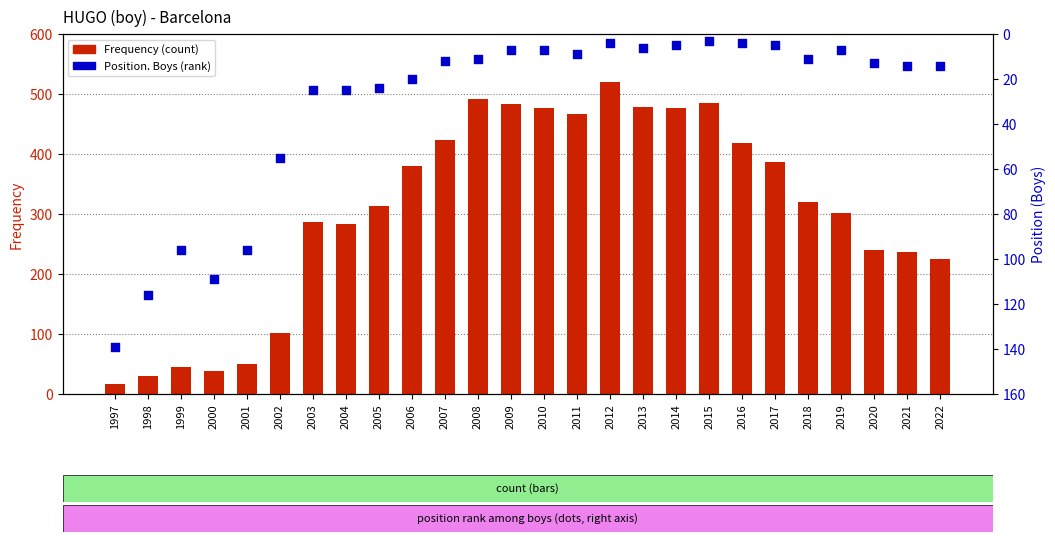

Which series contains the highest Y value?

Frequency